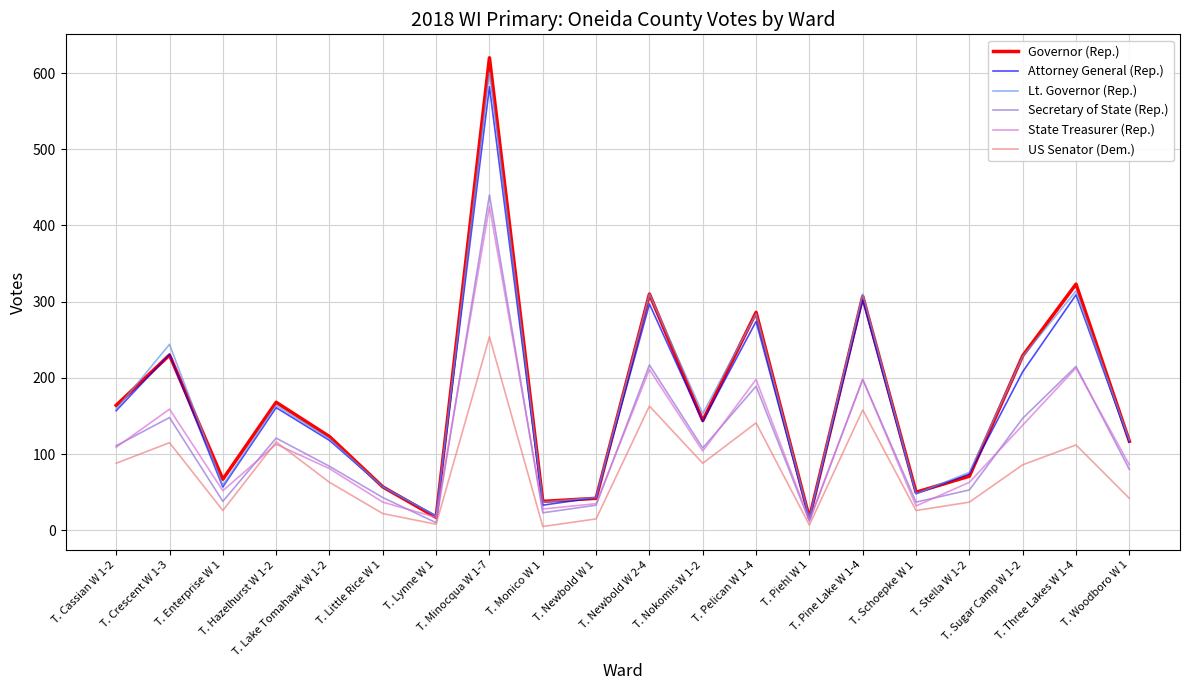

What is the greatest value displayed?

620